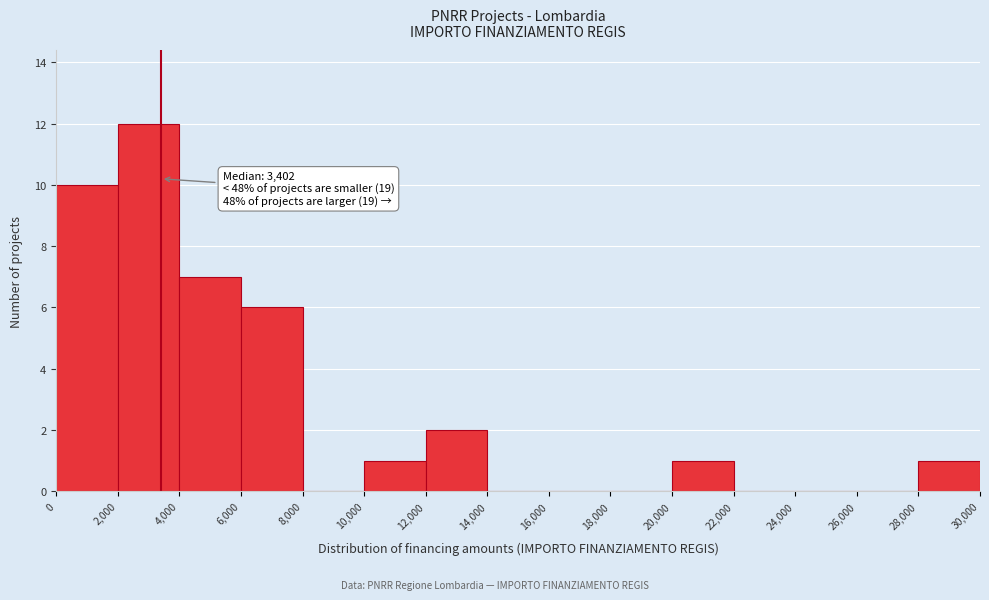

Over which range of the x-axis is the bar tallest?

2,000 to 4,000